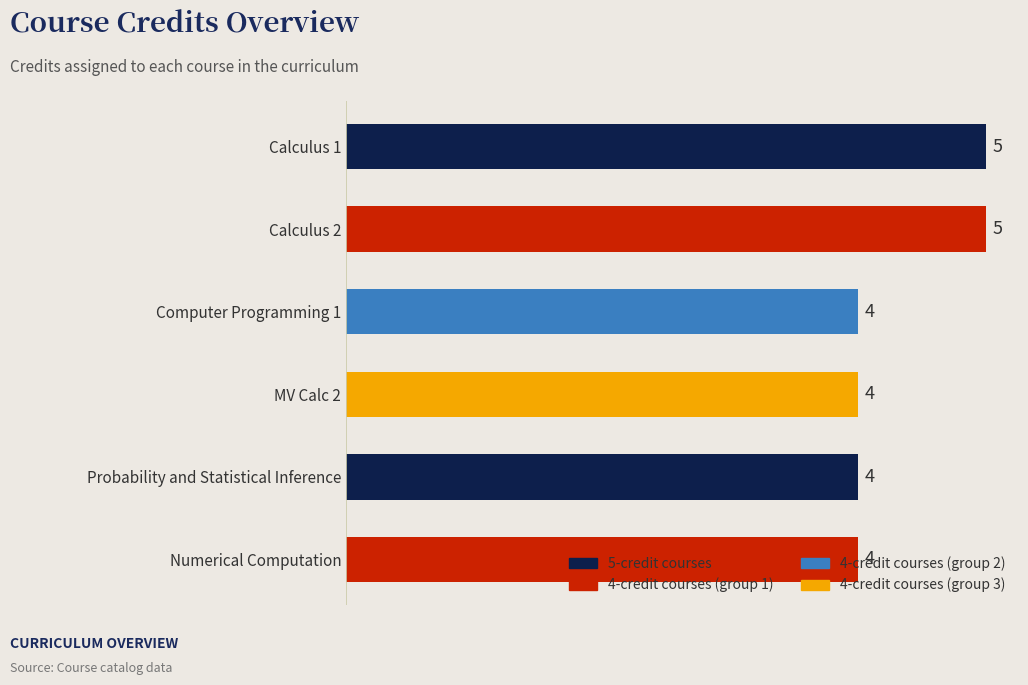

The chart shows a value of 2 at Calculus 1. True or false?

False